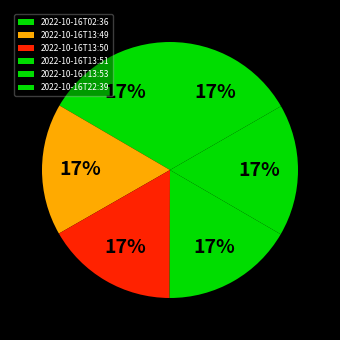

To the nearest percent, what is the average slice percentage?

17%